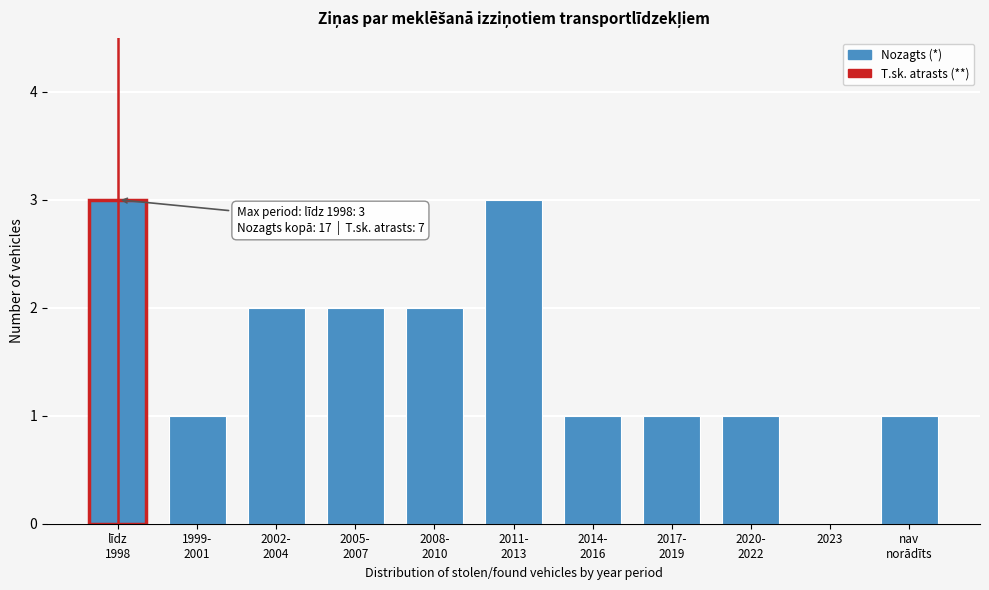

True or false: the data shows 0 at 2023.

True